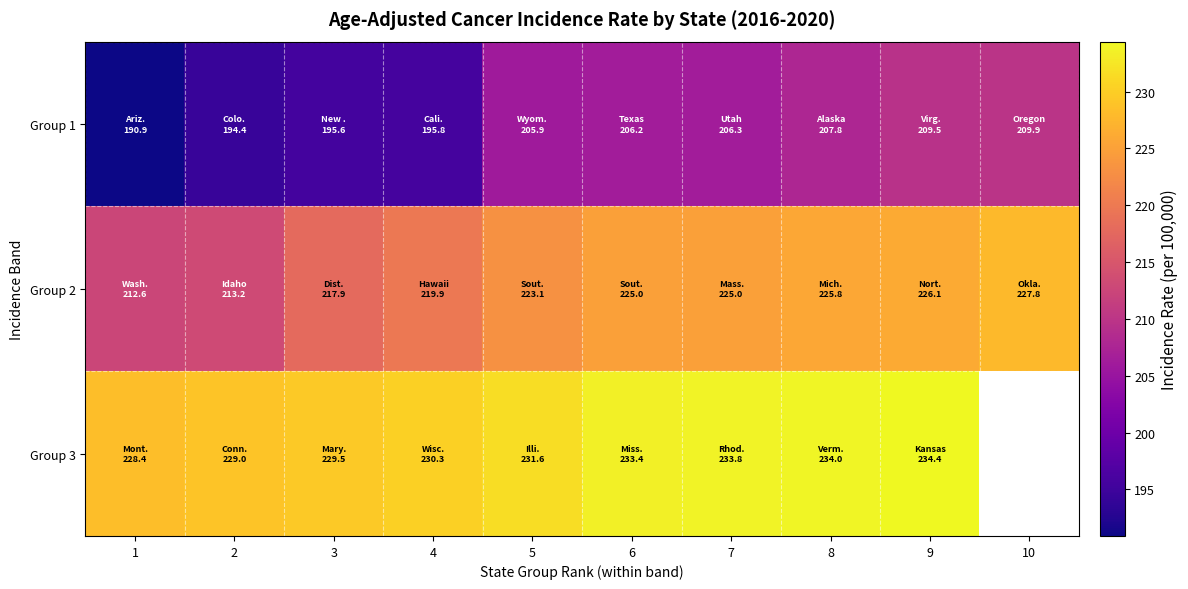

At which category is the sum across all series the highest?

9